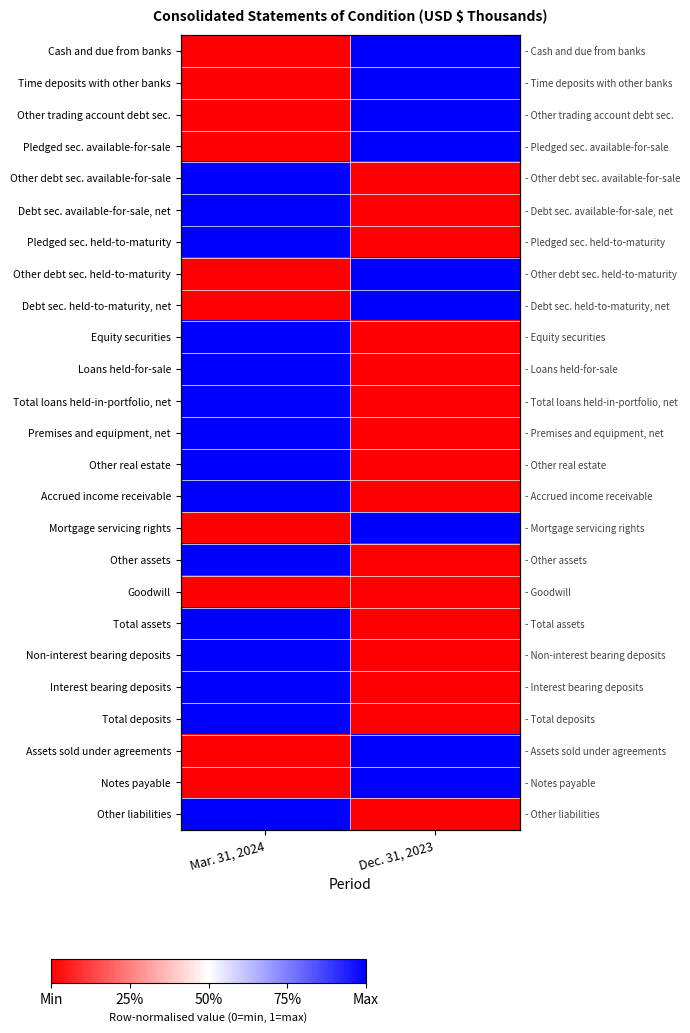

What is the spread (max minus min) of values at Mar. 31, 2024?

1